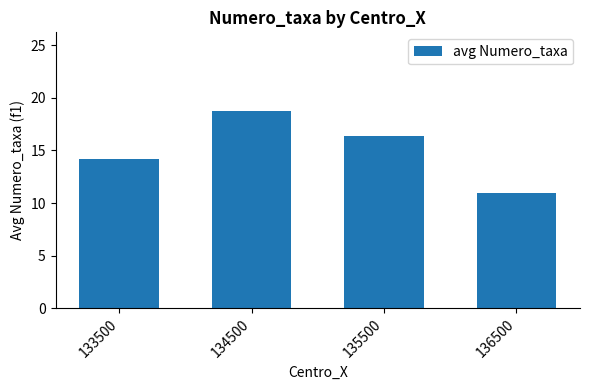

Which label corresponds to the largest value in the chart?

134500